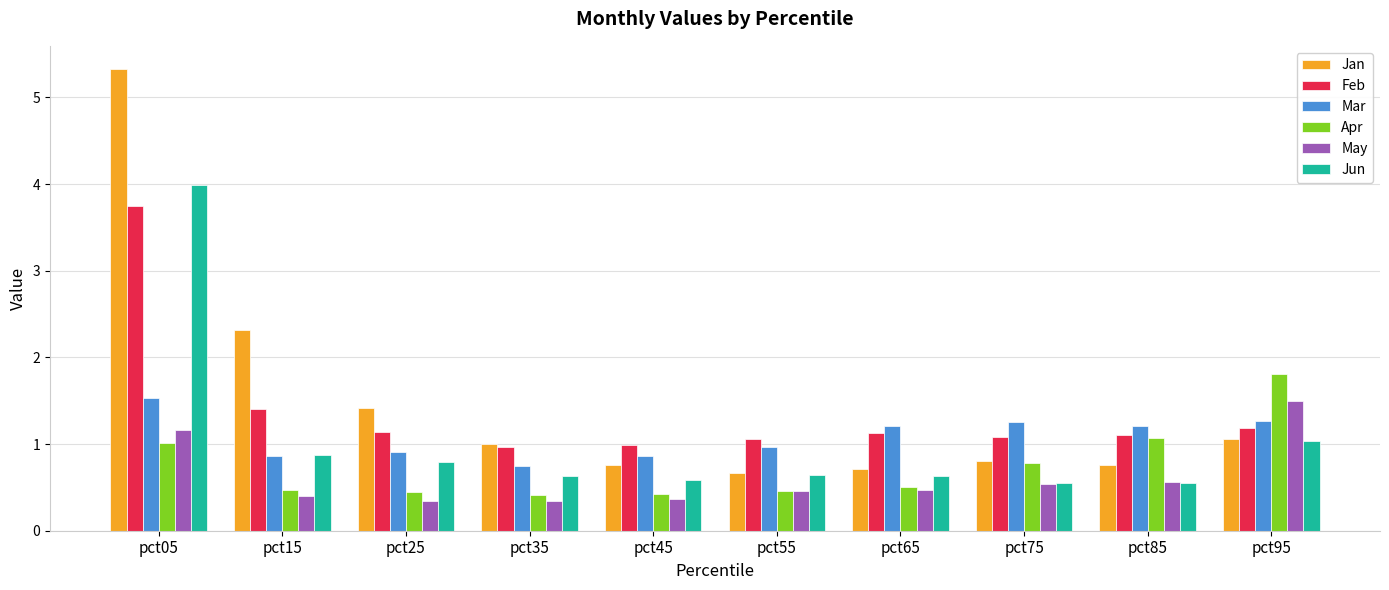

What is the difference between the second highest and minimum values in the Mar series?

0.5